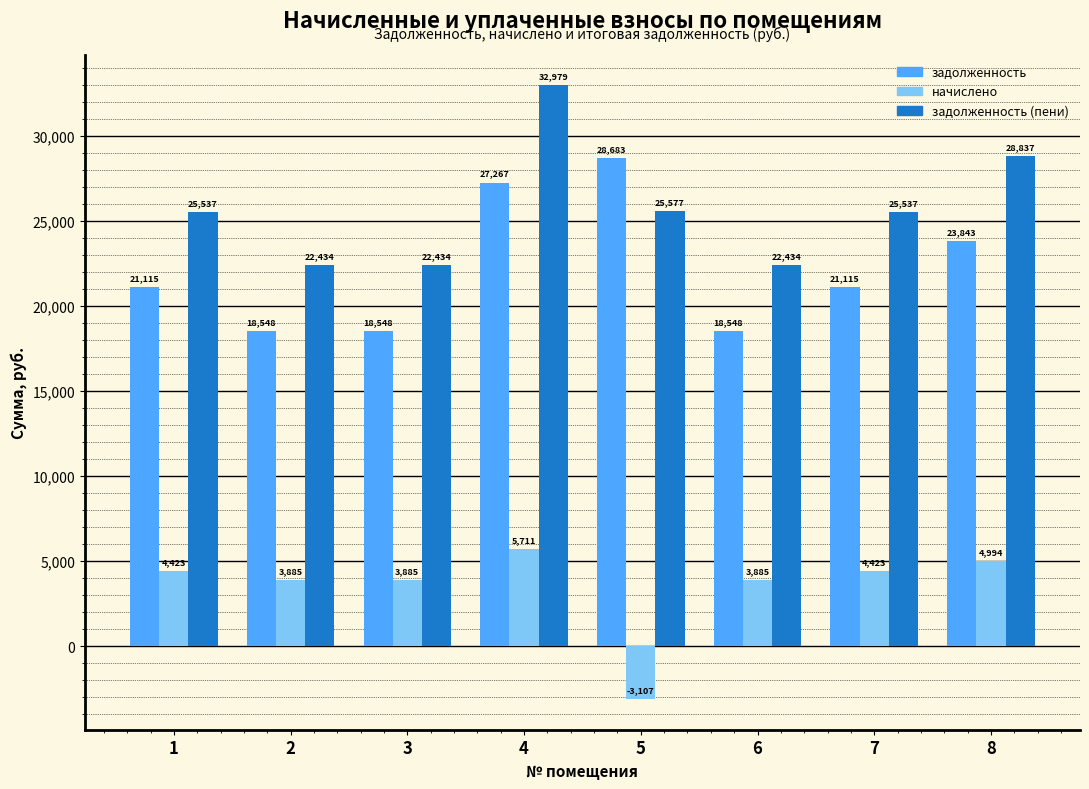

Rank the series at 8 from highest to lowest value.

задолженность (пени), задолженность, начислено